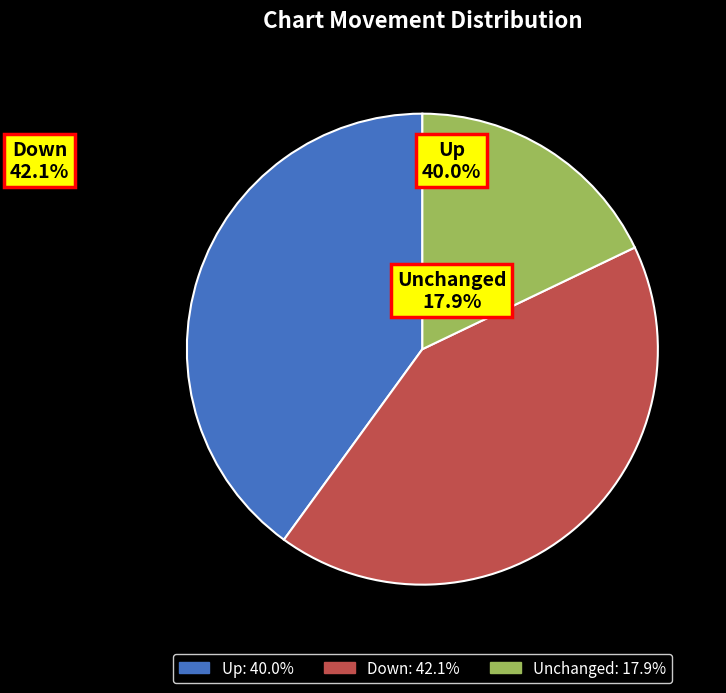

Is there a majority slice in this chart?

No